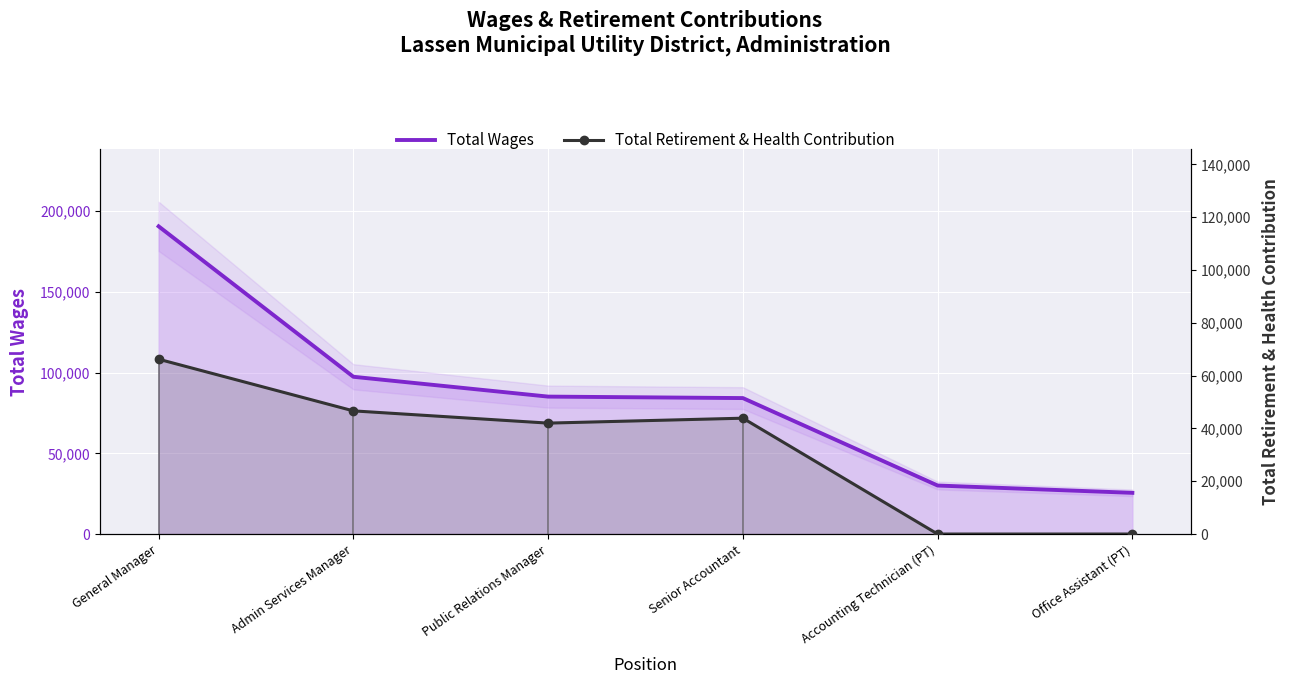

The Total Retirement & Health Contribution series shows 43874 at Senior Accountant. True or false?

True